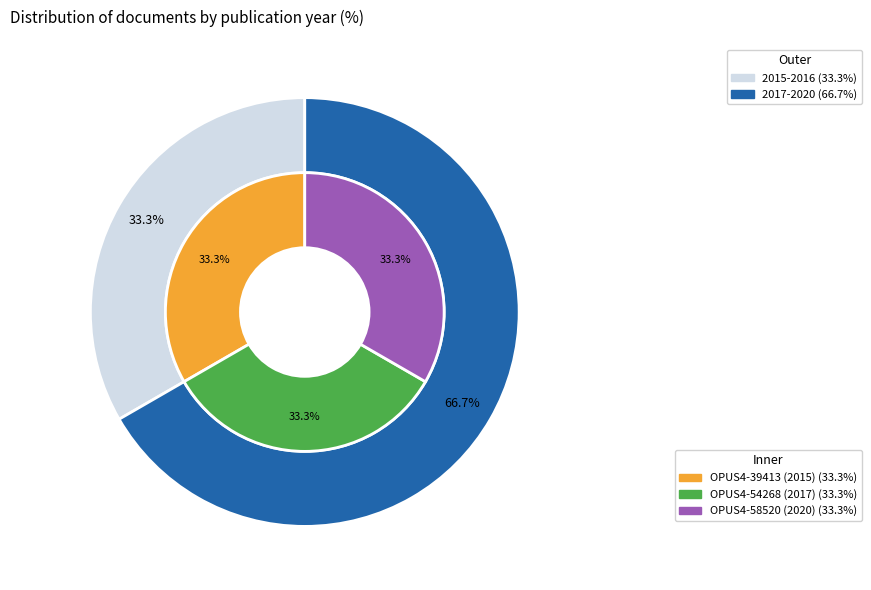

How many slices are in this pie chart?

3